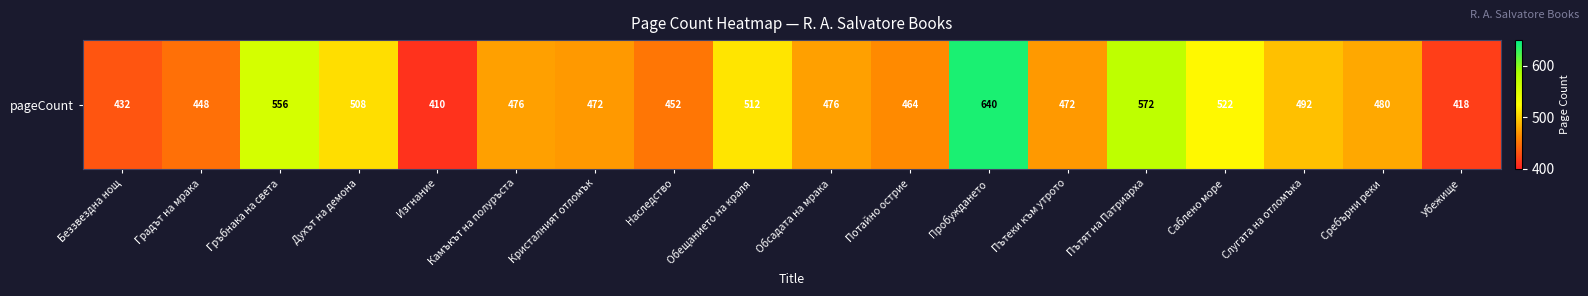

List the labels in order of value, smallest first.

Изгнание, Убежище, Беззвездна нощ, Градът на мрака, Наследство, Потайно острие, Кристалният отломък, Пътеки към утрото, Камъкът на полуръста, Обсадата на мрака, Сребърни реки, Слугата на отломъка, Духът на демона, Обещанието на краля, Саблено море, Гръбнака на света, Пътят на Патриарха, Пробуждането